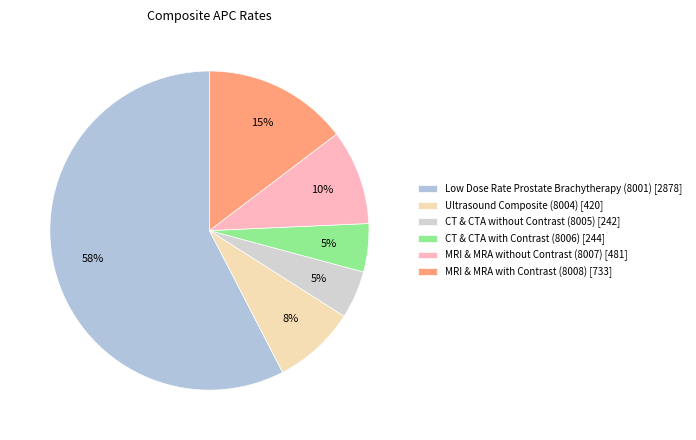

Which category has the smallest portion of the pie?

CT & CTA without Contrast (8005)